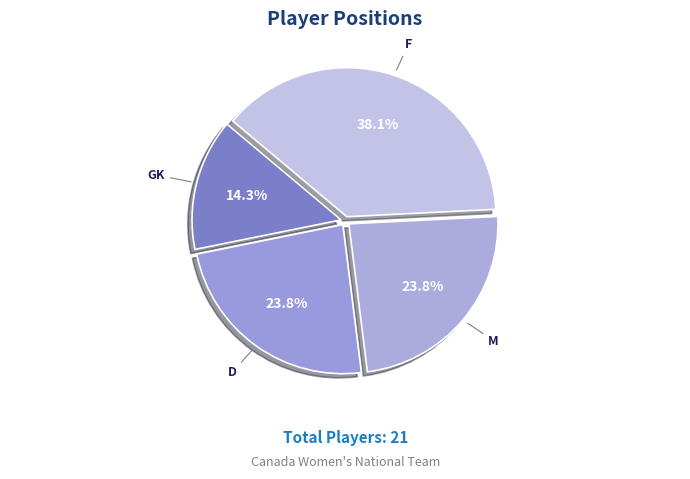

Count the number of slices in the pie.

4